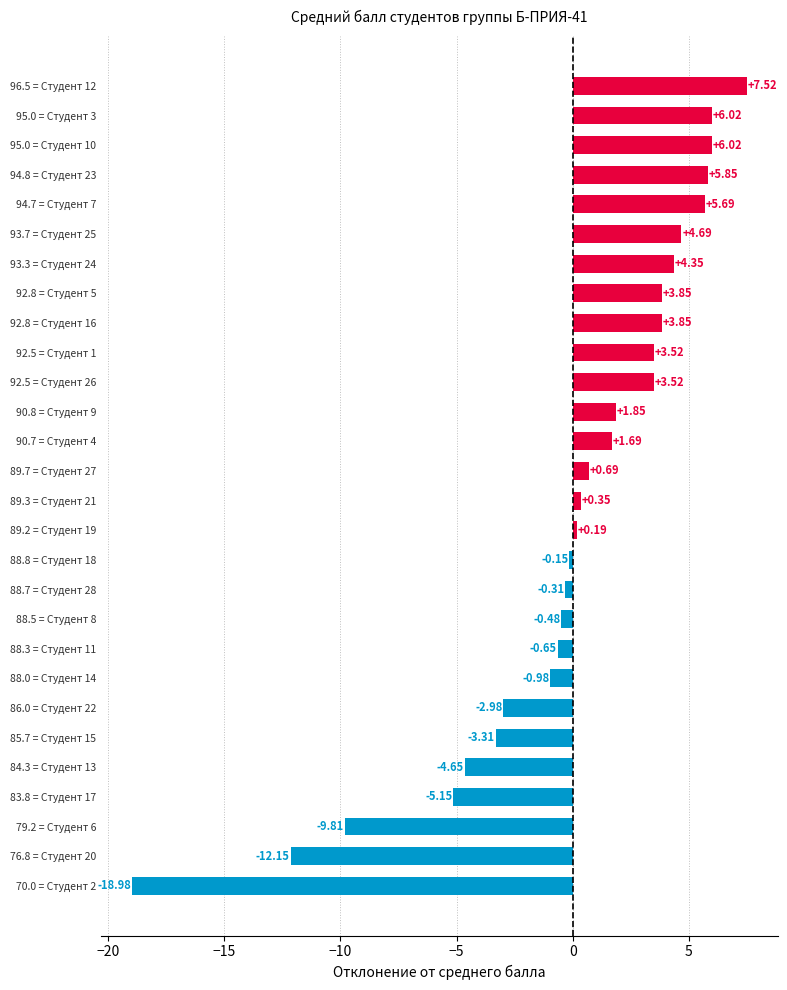

How many bars are there in total?

28